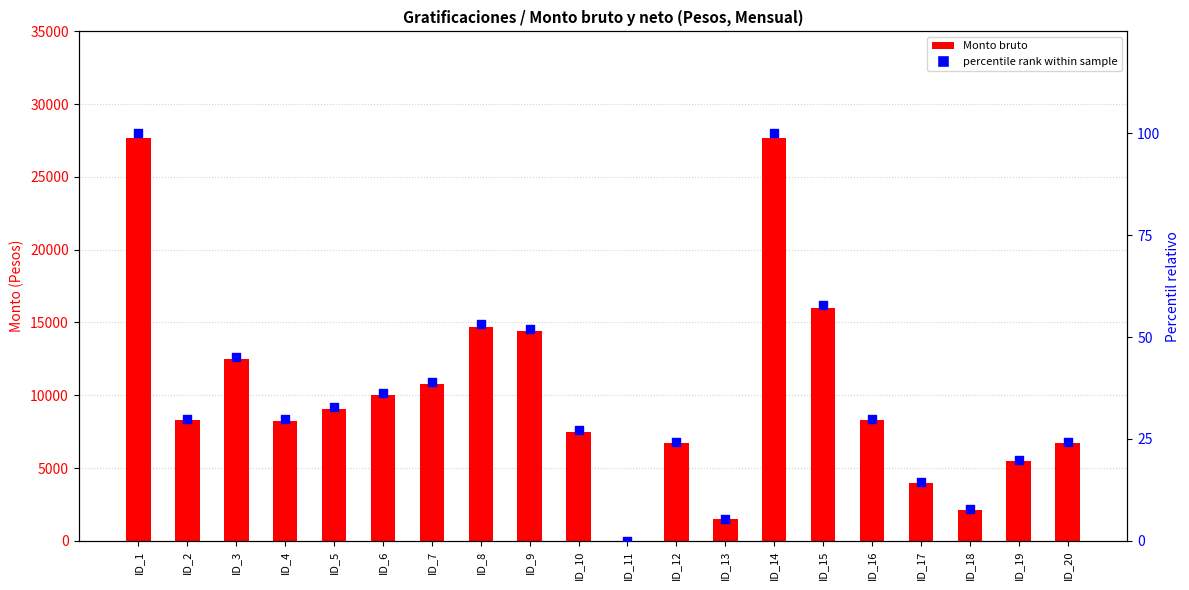

Is the value of percentile rank within sample at ID_20 greater than the value of Monto bruto at ID_20?

No